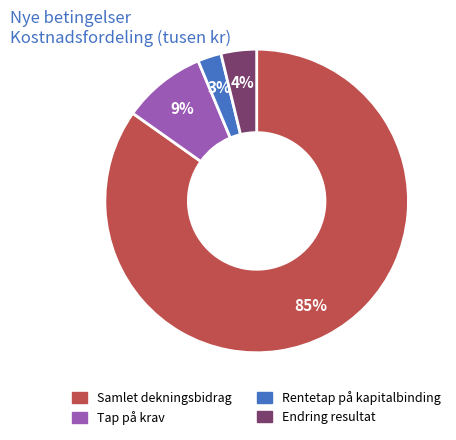

Which has a higher value, Rentetap på kapitalbinding or Tap på krav?

Tap på krav